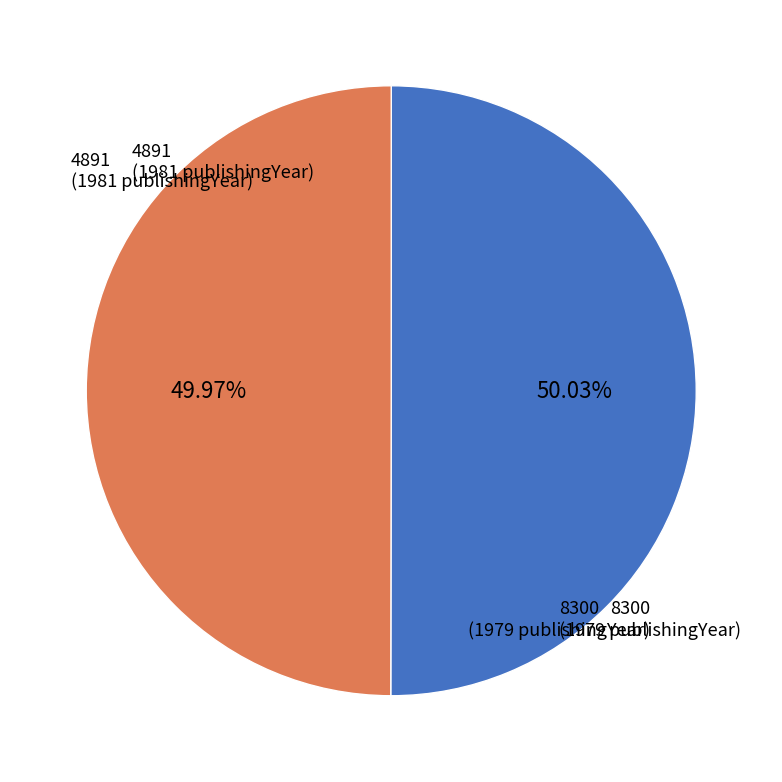

True or false: 8300 accounts for 50% of the total.

True